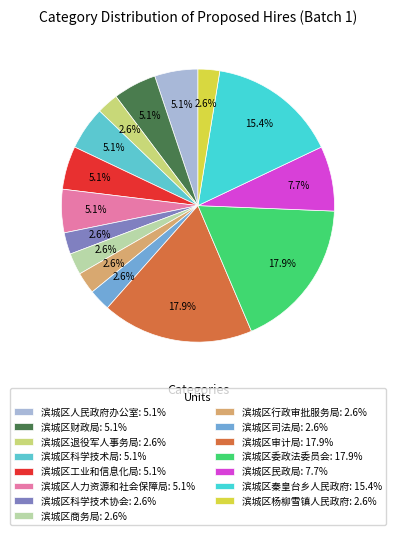

Count the number of slices in the pie.

15